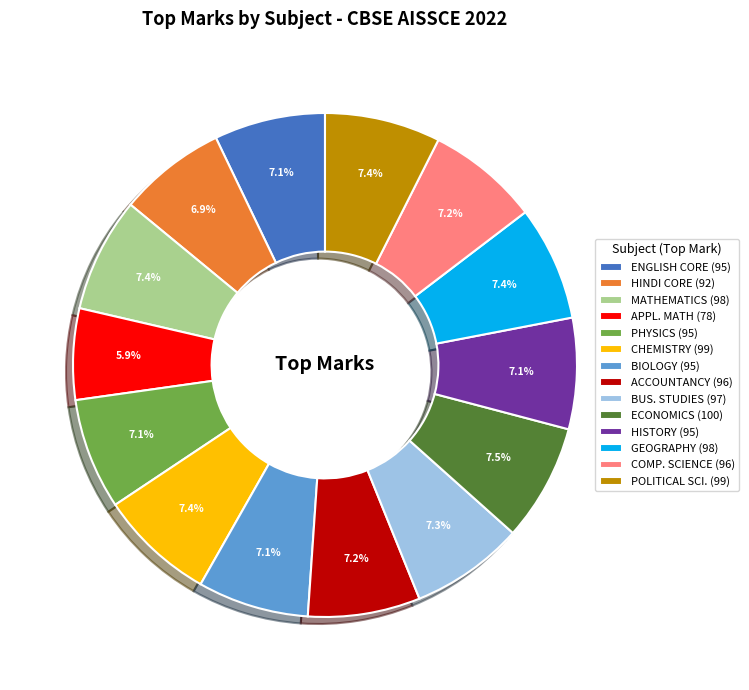

Approximately how many times larger is the value at COMP. SCIENCE (96) compared to ECONOMICS (100)?

1.0